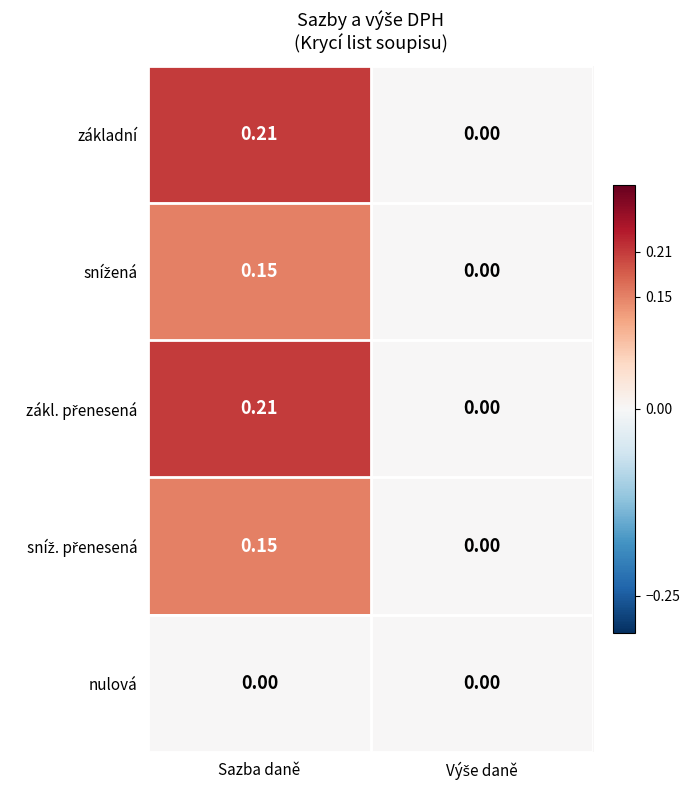

At which label does základní reach its peak?

Sazba daně